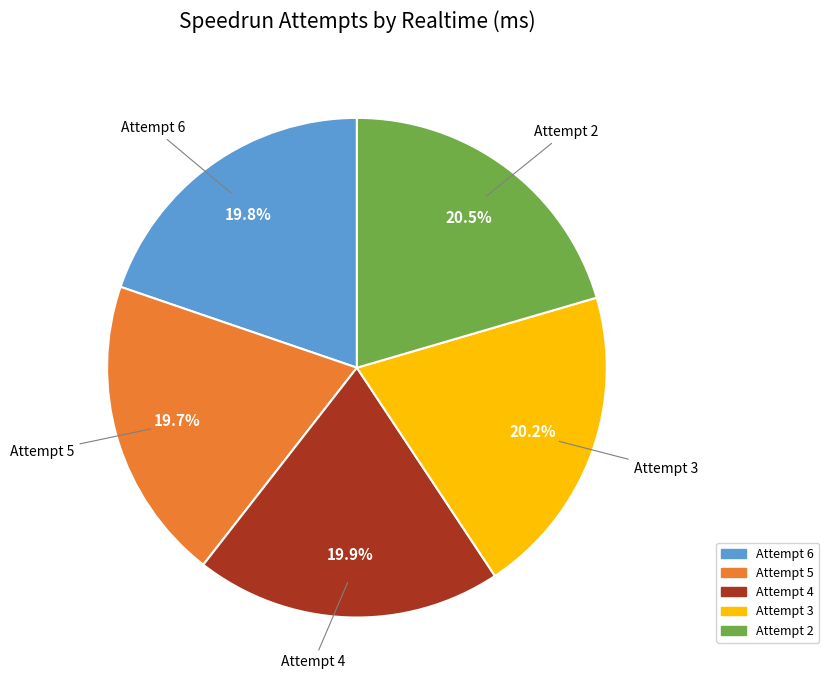

How many segments does this pie chart have?

5